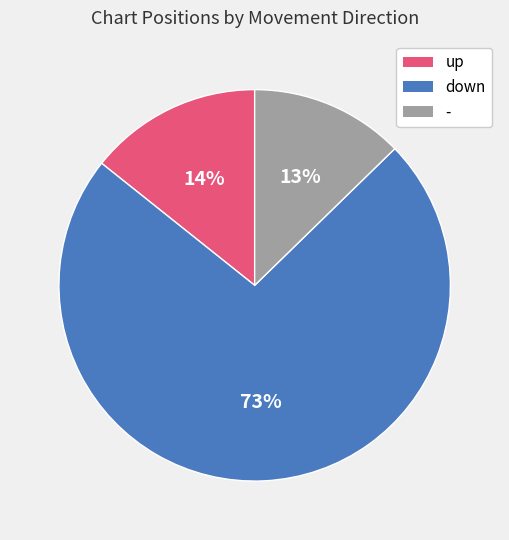

Which category accounts for the majority?

down